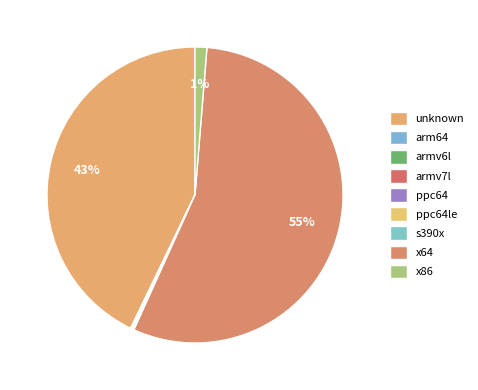

Approximately how many times larger is the value at s390x compared to arm64?

0.8